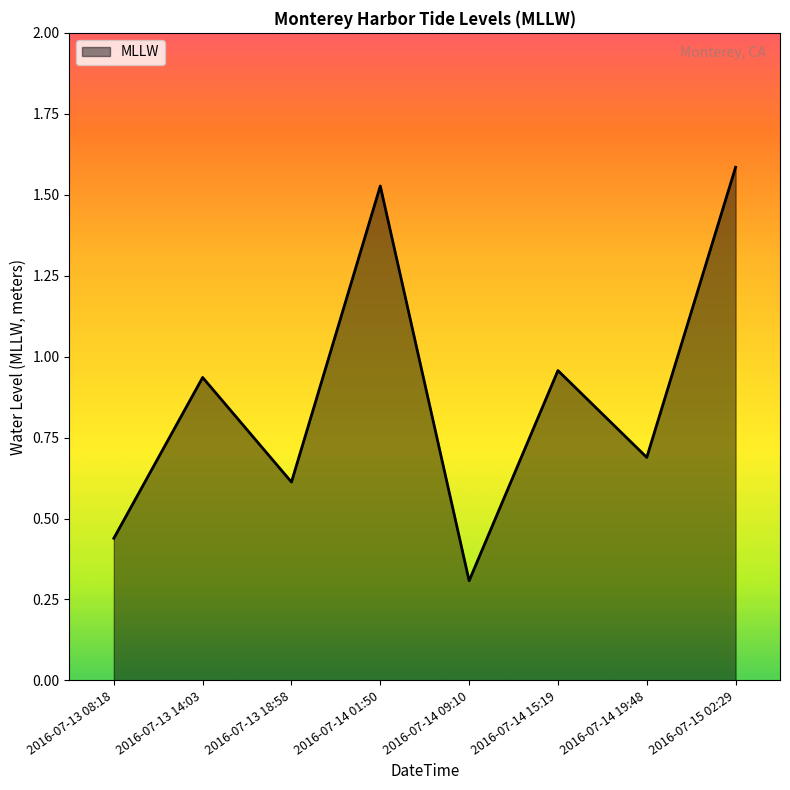

What is the difference between the maximum and minimum values?

1.3